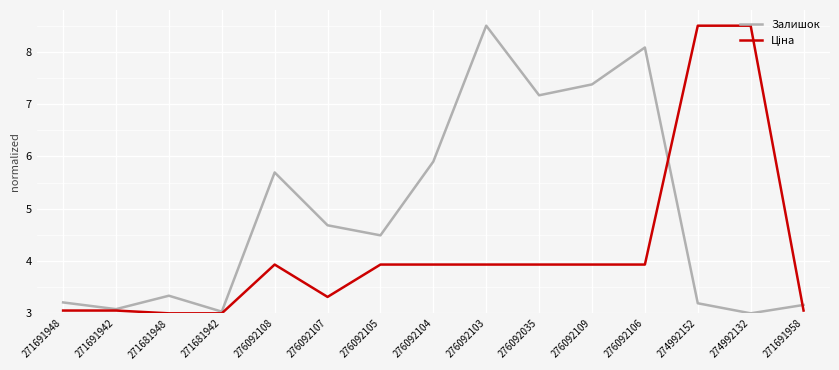

True or false: Залишок has a value of 5.9 at 276092104.

True